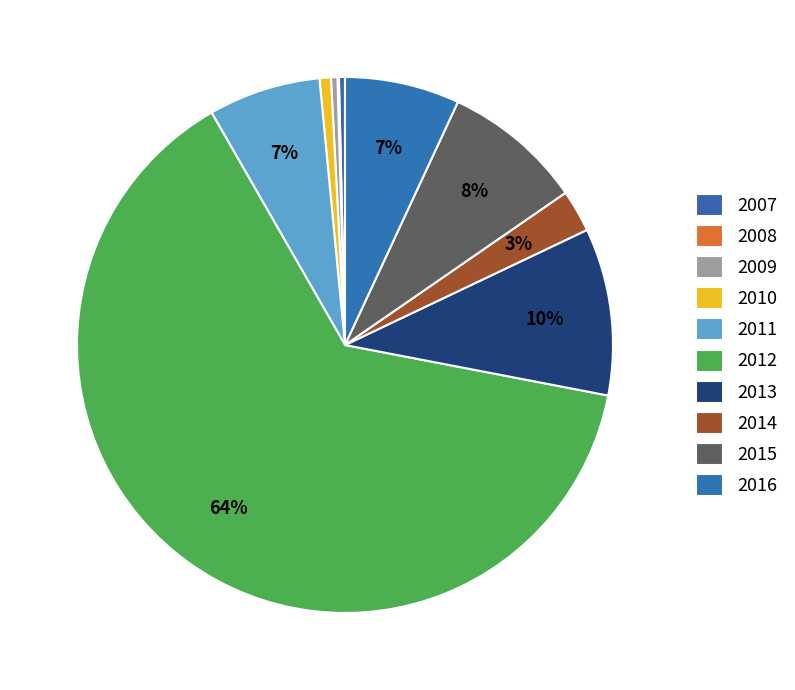

To the nearest percent, what is the difference between the largest and smallest slice percentages?

64%